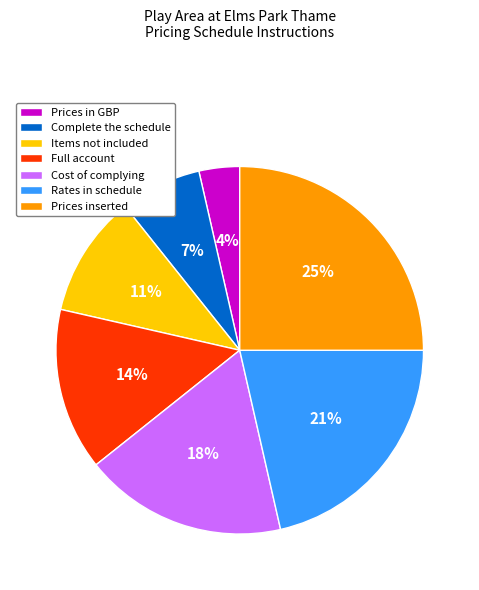

What is the ratio of the value at Rates in schedule to the value at Full account?

1.5